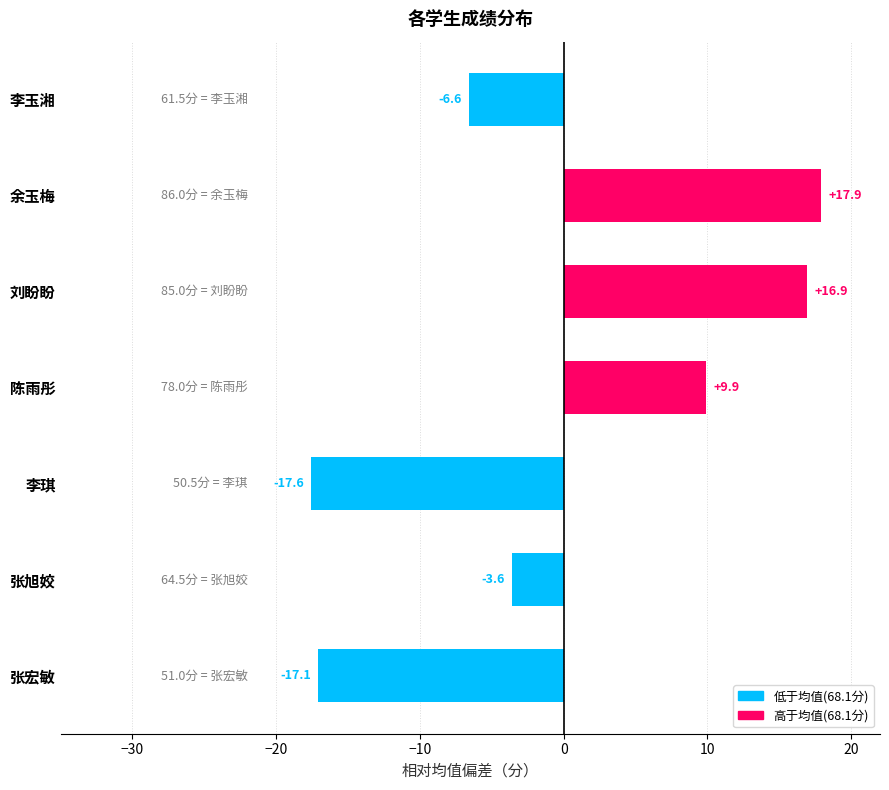

Between 张宏敏 and 李玉湘, which is larger?

李玉湘